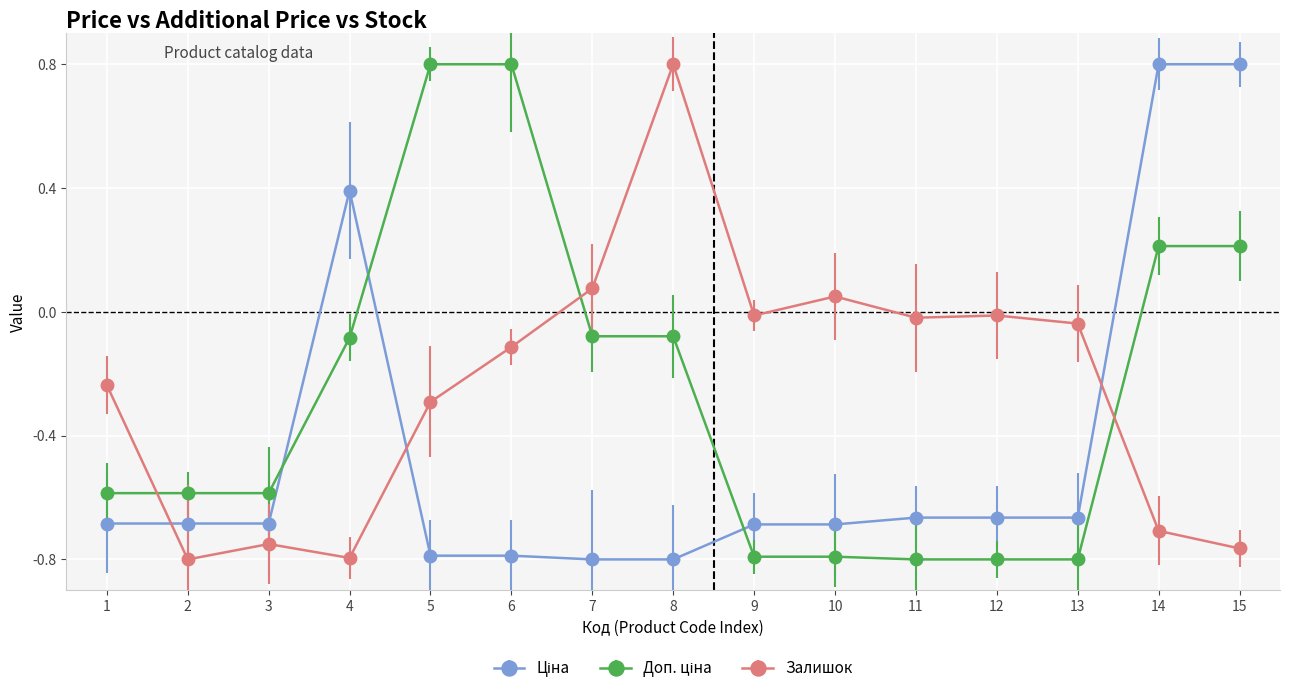

What is the total value across all series at 2?

-2.1